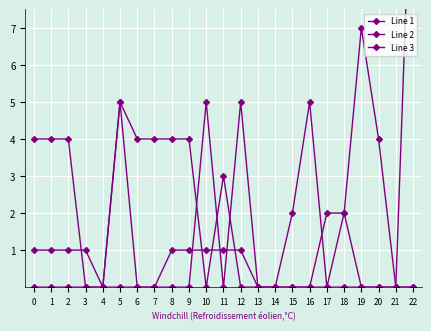

What is the sum of the Line 3 values at 19 and 0?

1